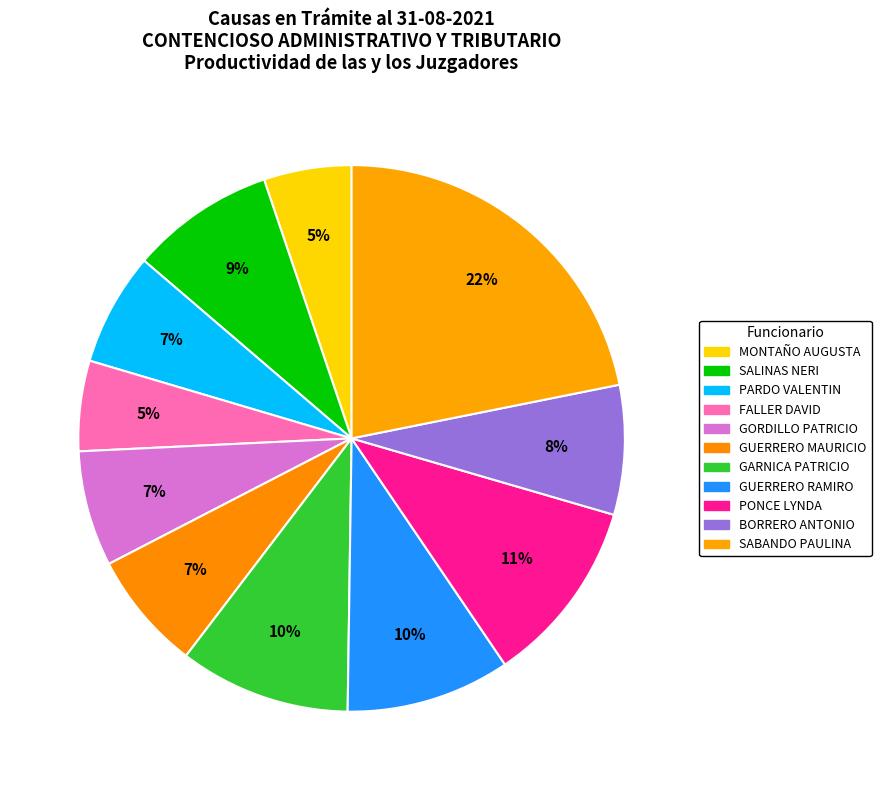

Is there any slice that represents more than half of the pie?

No